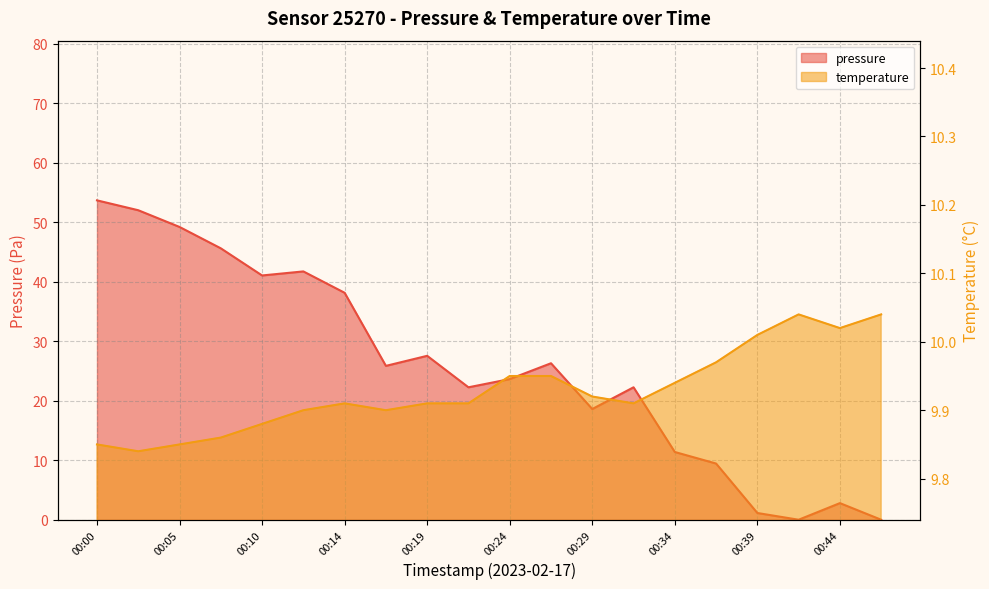

What is the sum of the pressure values at 00:27 and 00:39?

27.4